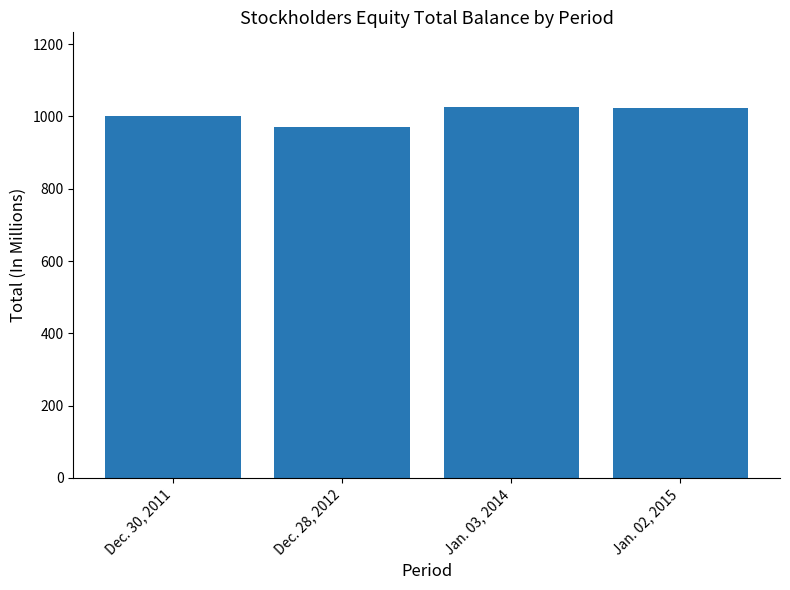

Which has a higher value, Dec. 30, 2011 or Jan. 02, 2015?

Jan. 02, 2015